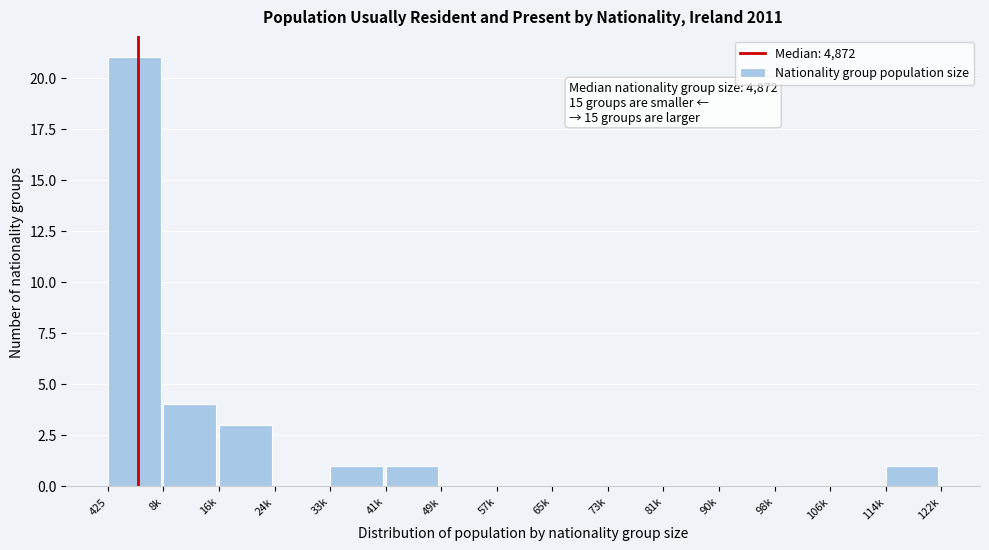

Reading left to right, list all the values displayed in this chart.

425=21	8k=4	16k=3	24k=0	33k=1	41k=1	49k=0	57k=0	65k=0	73k=0	81k=0	90k=0	98k=0	106k=0	114k=1